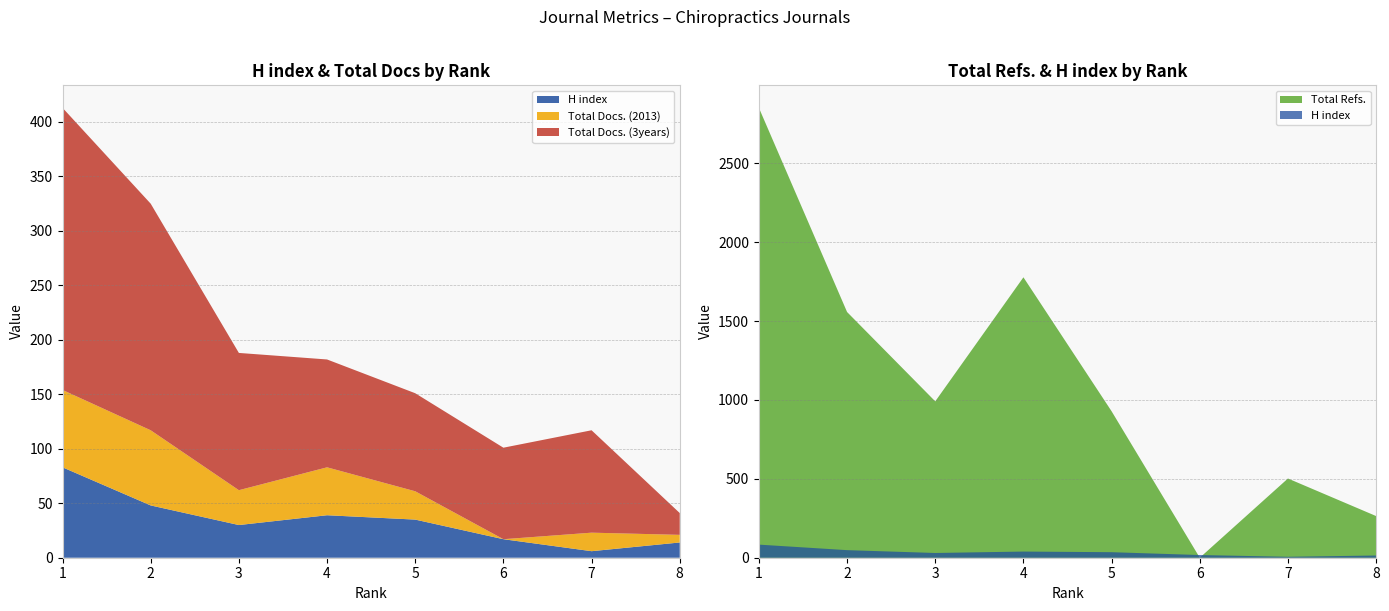

Reading left to right, extract all data points from this chart.

H index: 83	48	30	39	35	17	6	14
Total Docs. (2013): 71	69	32	44	26	0	17	7
Total Docs. (3years): 259	208	126	99	90	84	94	20
Total Refs.: 2851	1557	991	1777	928	0	502	264